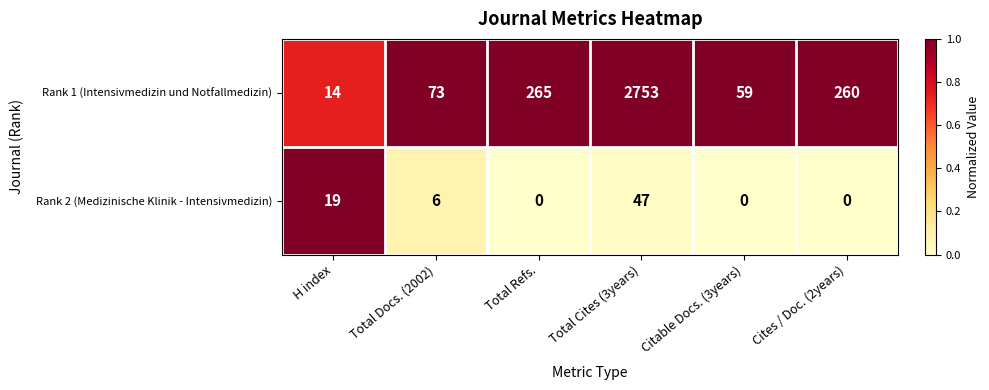

At which category is the sum across all series the highest?

Total Cites (3years)